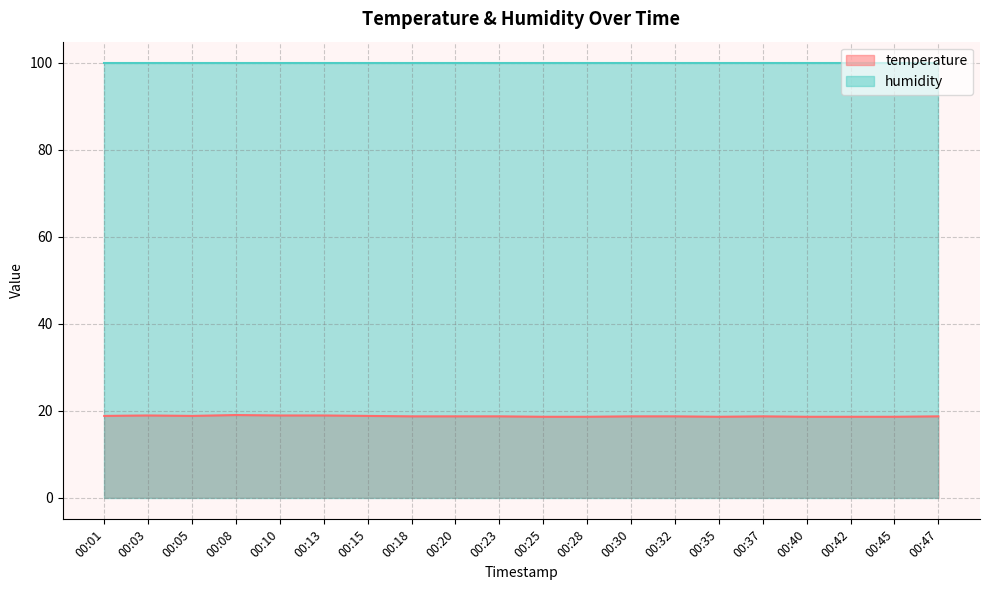

What is the approximate value at 00:37?

18.7